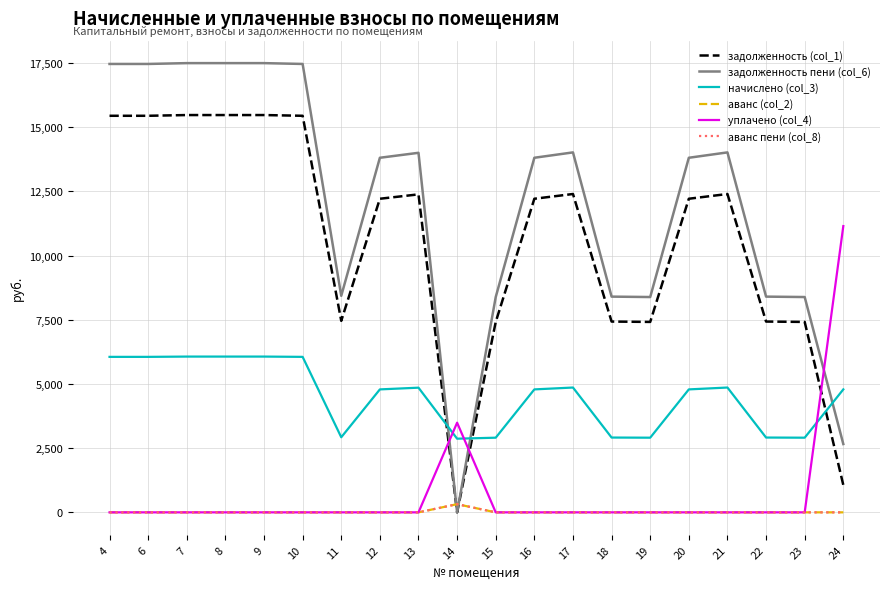

Does the chart display data point markers on the line(s)?

No